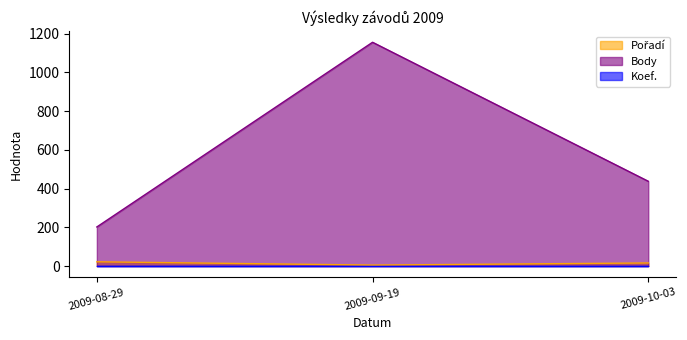

What is the sum of all Body values?

1796